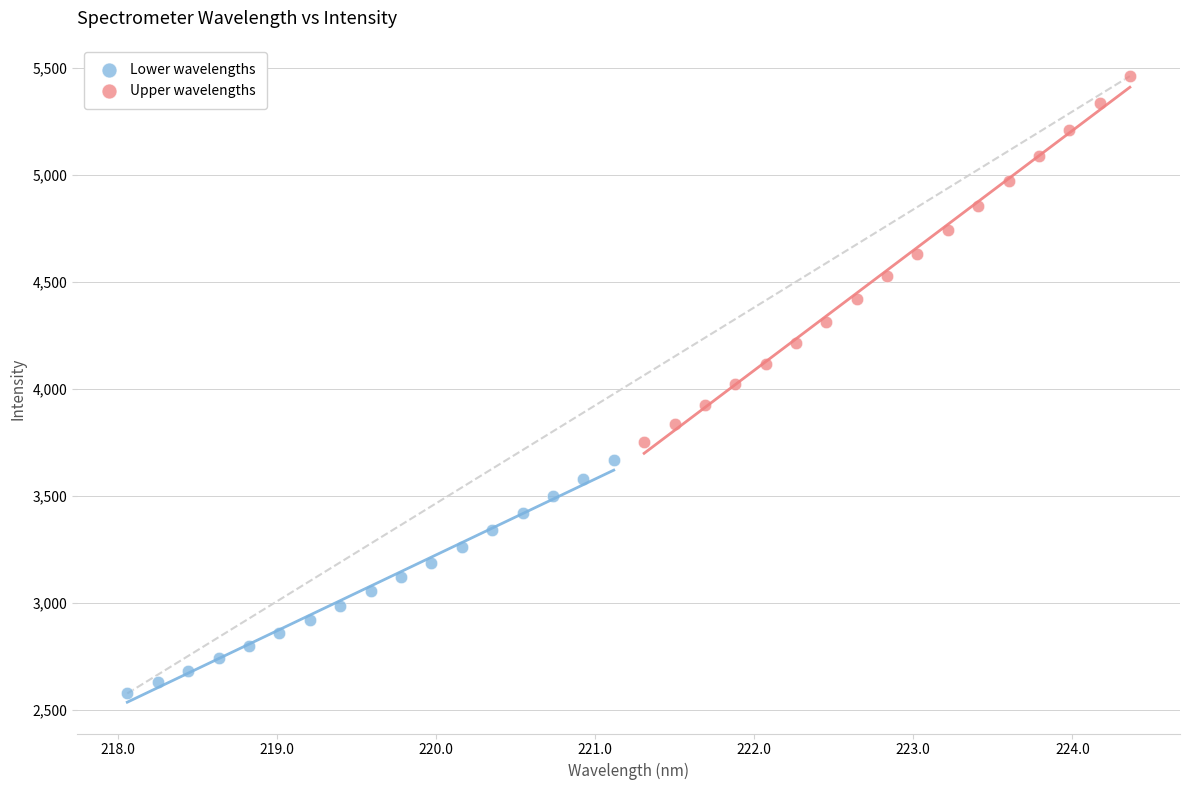

What are all the series names shown in the legend?

Lower wavelengths, Upper wavelengths